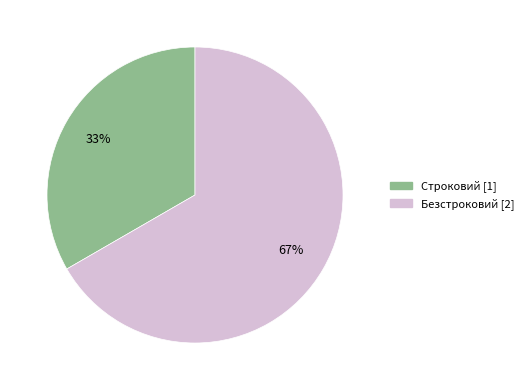

How many segments does this pie chart have?

2